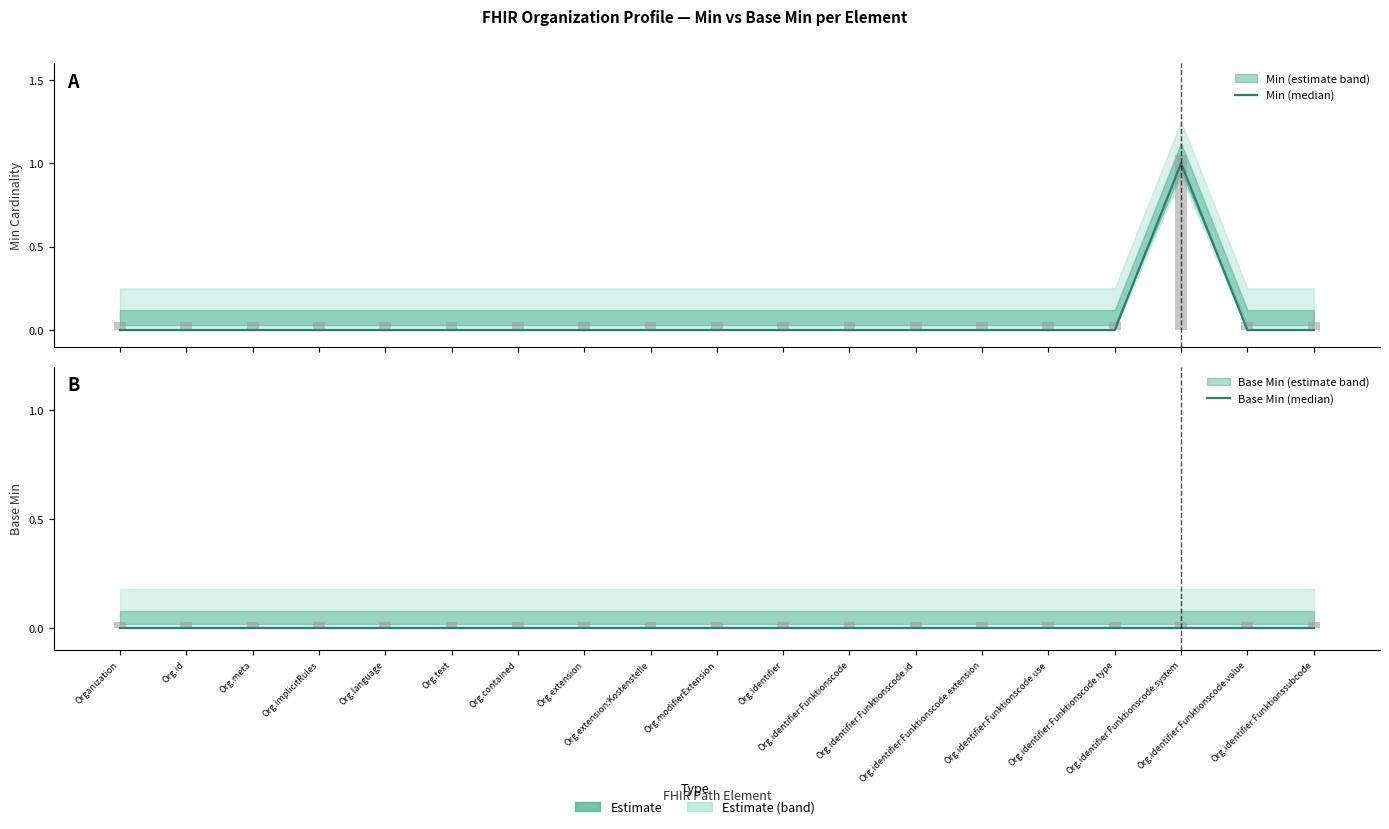

At which category does the chart reach its peak across all series?

Org.identifier:Funktionscode.system